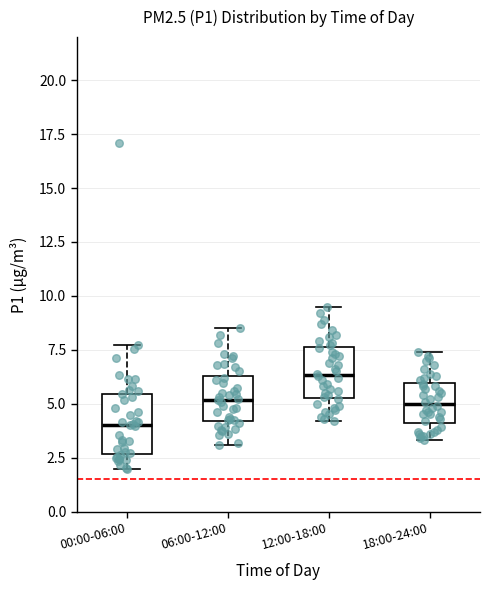

Which box has the lowest median line?

00:00-06:00